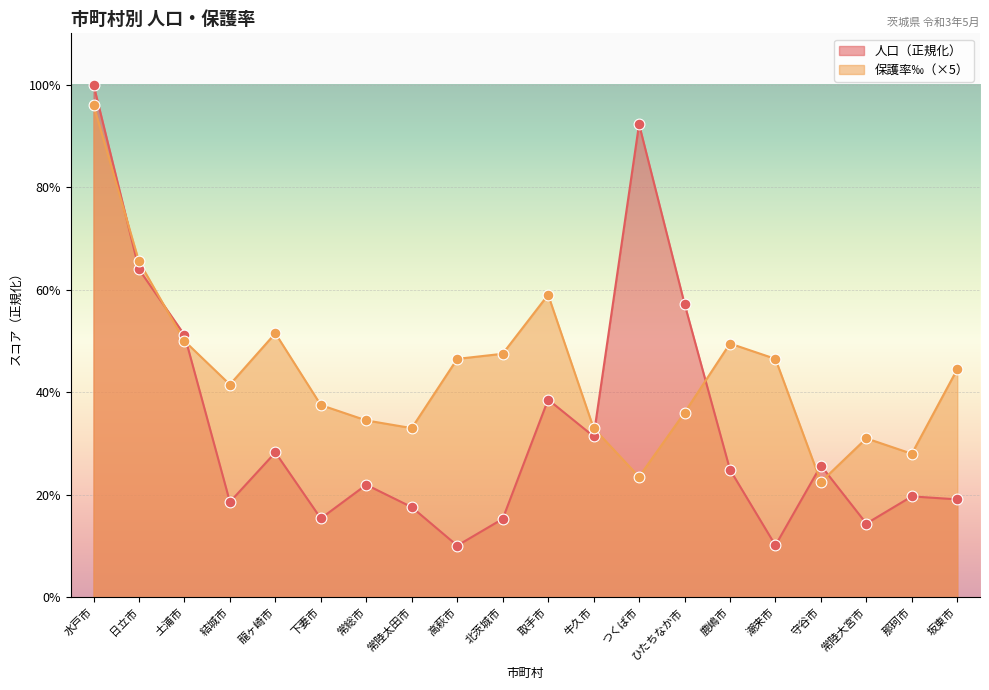

At how many categories does at least one series exceed 23?

20